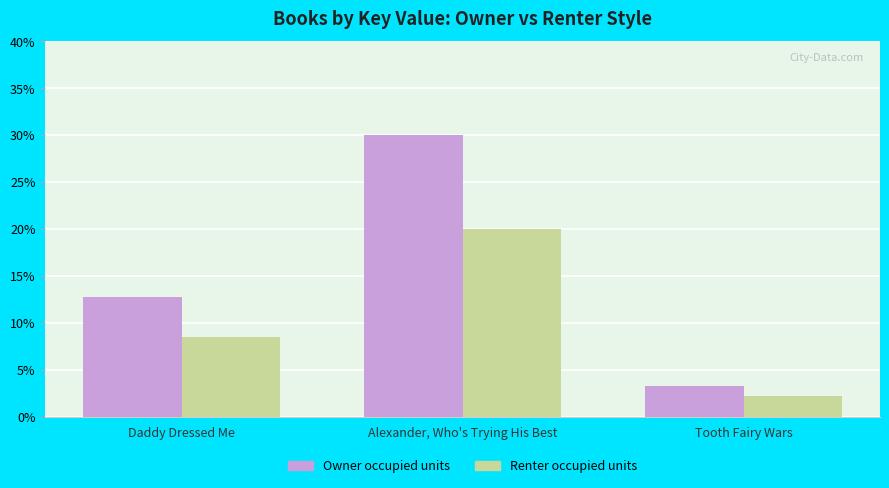

Where does the Renter occupied units series first go above 8?

Daddy Dressed Me